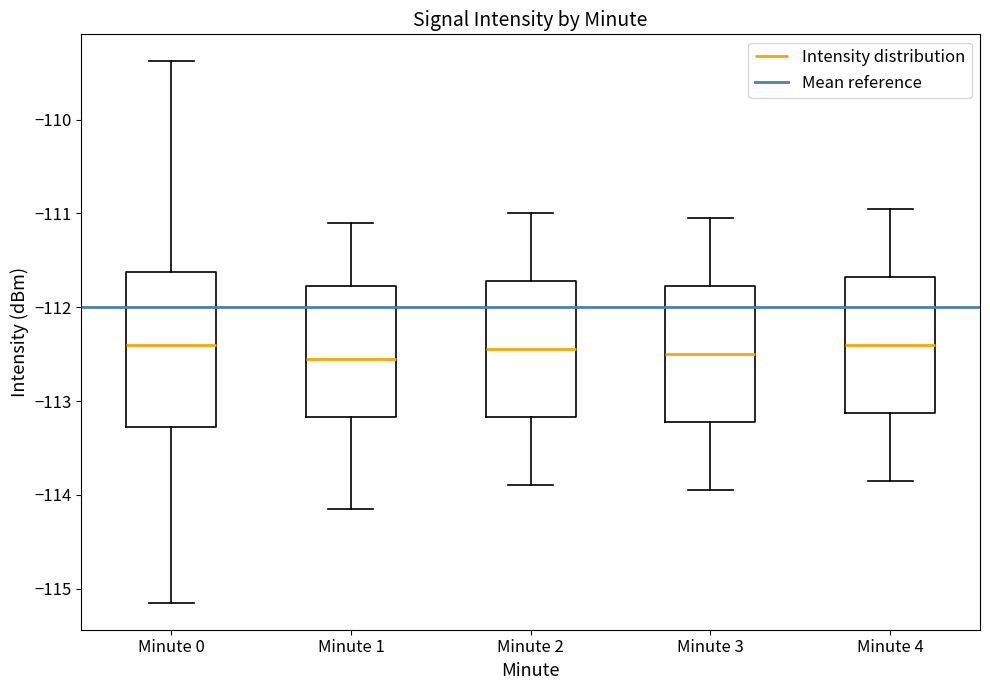

Reading left to right, read every box against the y-axis: the position of its median line, the range the box covers, and the ends of its whiskers. The values are not printed on the chart, so give them approximately, as read against the axis.

Minute 0: median -112.4, box -113.3 to -111.6, whiskers -115.1 to -109.4
Minute 1: median -112.5, box -113.2 to -111.8, whiskers -114.1 to -111.1
Minute 2: median -112.4, box -113.2 to -111.7, whiskers -113.9 to -111.0
Minute 3: median -112.5, box -113.2 to -111.8, whiskers -113.9 to -111.0
Minute 4: median -112.4, box -113.1 to -111.7, whiskers -113.8 to -110.9